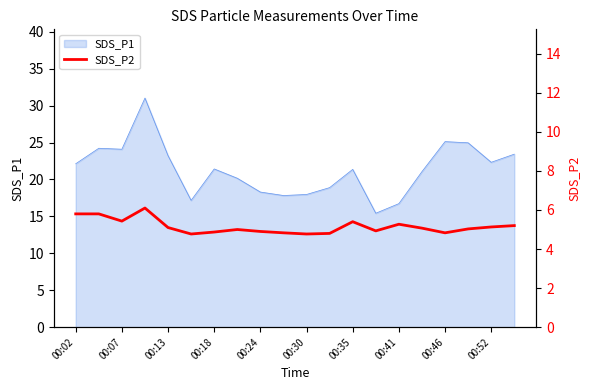

What is the lowest value of the SDS_P1 series?

15.4